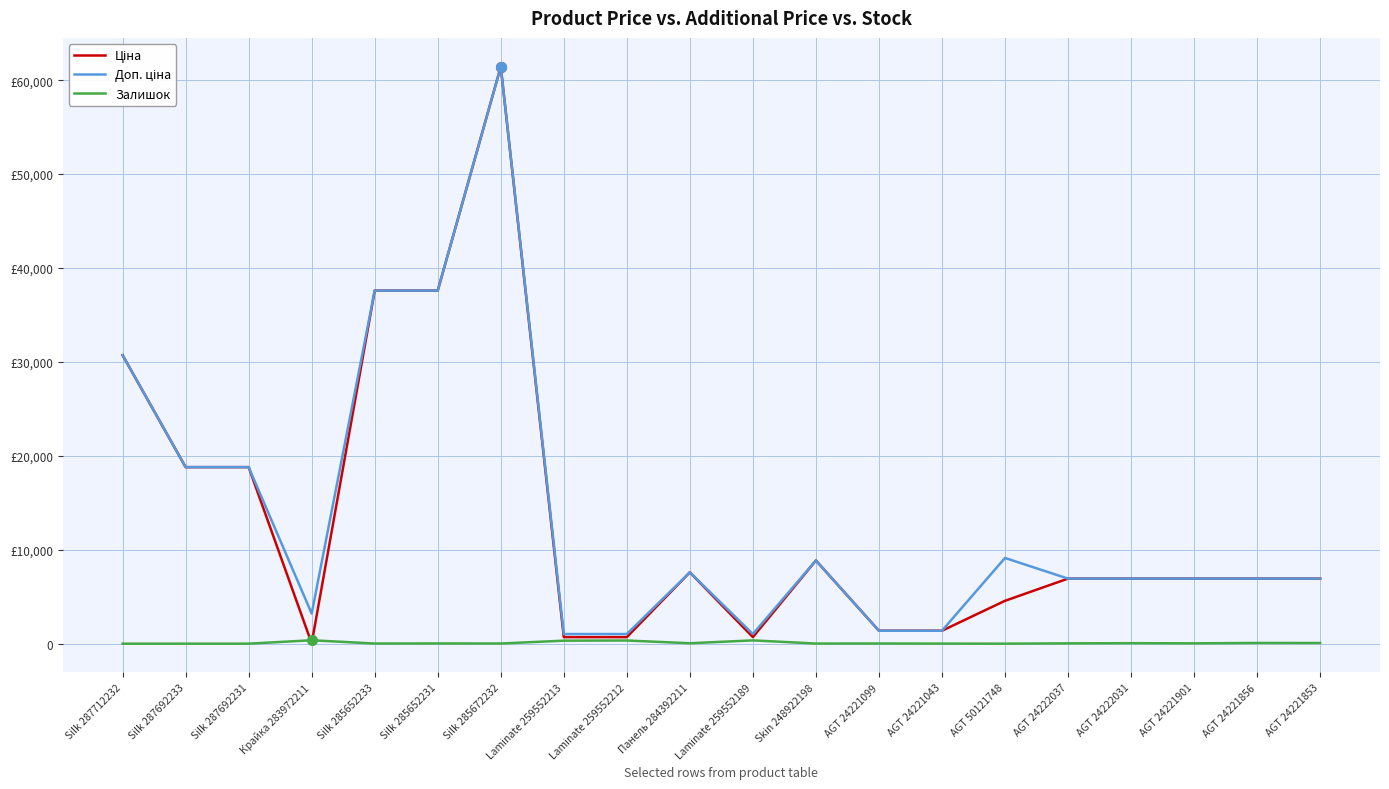

Reading left to right, extract all data points from this chart.

Ціна: 30717.1	18796.8	18796.8	32.0	37593.6	37593.6	61434.3	693.7	693.7	7596.5	693.7	8856.7	1375.4	1375.4	4561.9	6925.7	6925.7	6925.7	6925.7	6925.7
Доп. ціна: 30717.1	18796.8	18796.8	3205.0	37593.6	37593.6	61434.3	1024.6	1024.6	7596.5	1024.6	8856.7	1375.0	1375.0	9123.7	6925.7	6925.7	6925.7	6925.7	6925.7
Залишок: 0.0	0.0	0.0	360.0	13.0	23.0	16.0	318.0	335.0	44.0	348.0	11.0	16.0	4.0	0.0	32.0	50.0	34.0	75.0	71.0